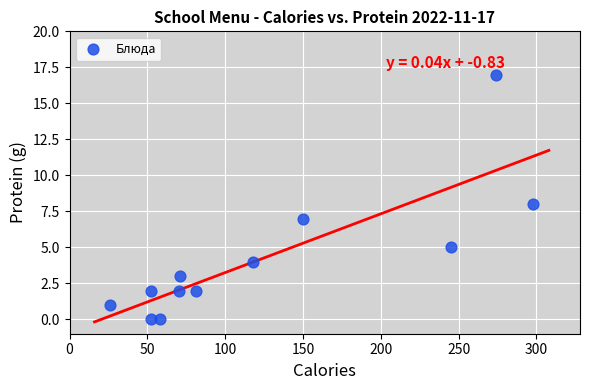

What is the range of Y values (max minus min)?

17